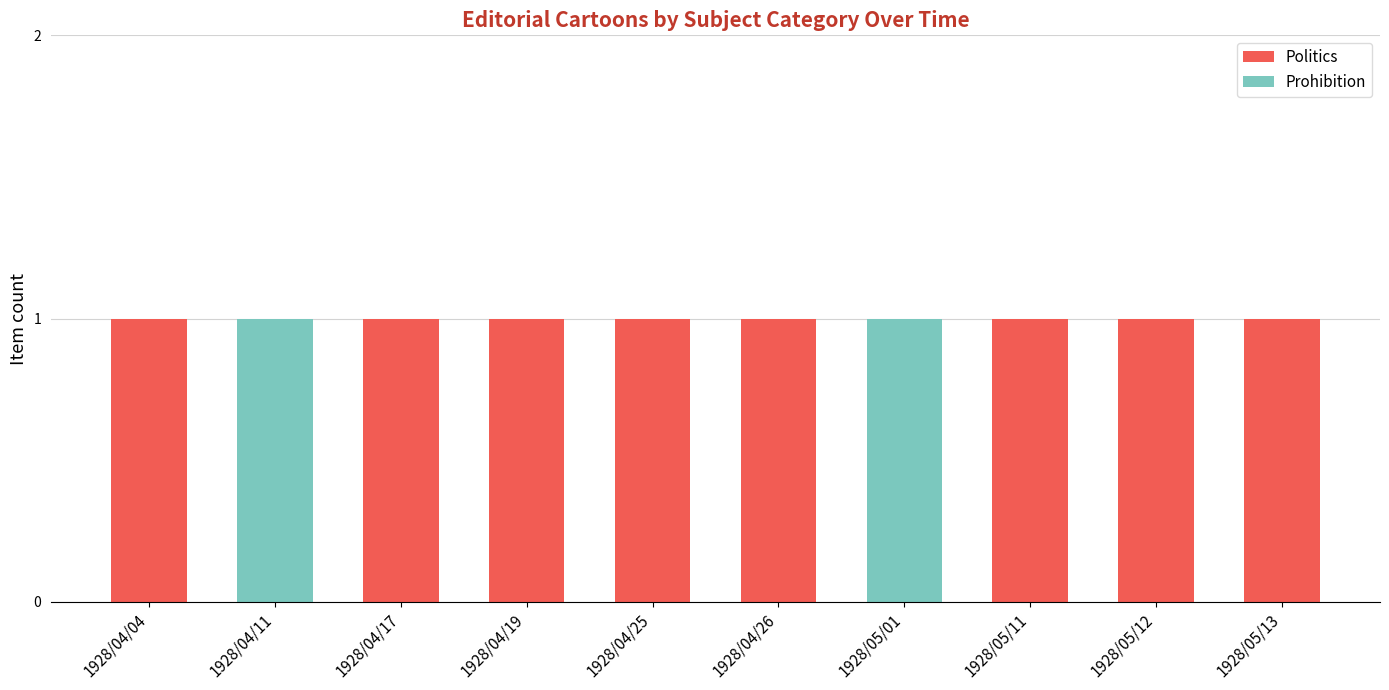

Is it true that Politics equals 1 at 1928/05/12?

True